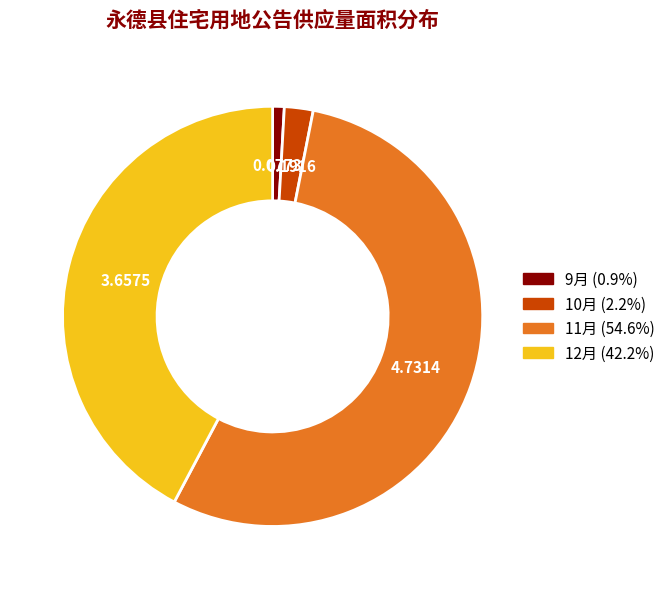

How many segments does this pie chart have?

4